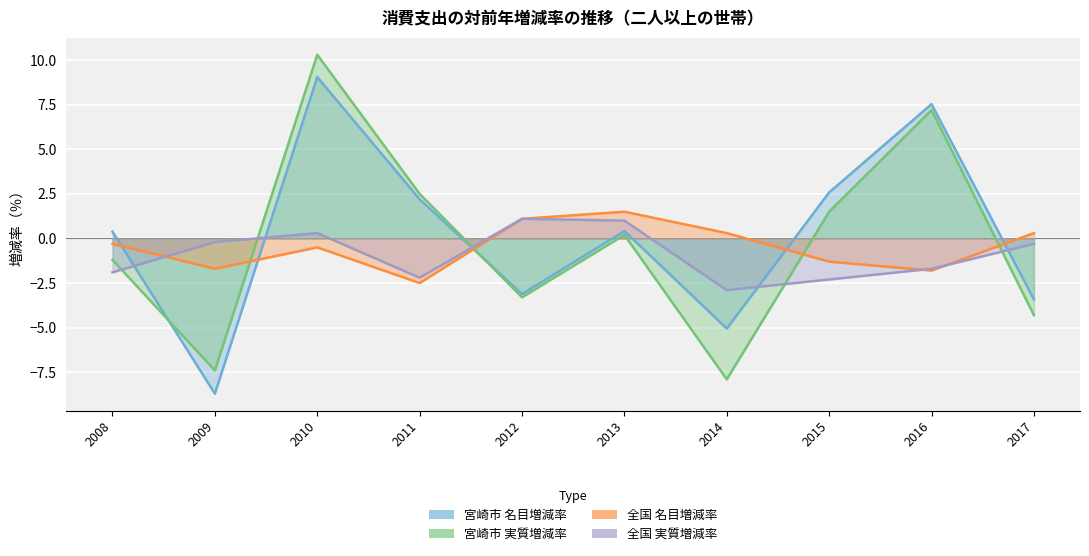

How many values in the 全国 名目増減率 series exceed 0?

4